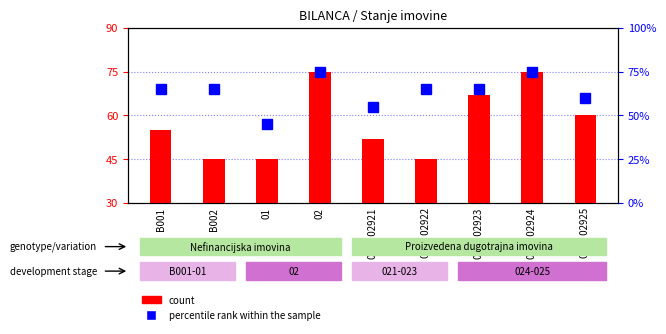

What value does the percentile rank within the sample series have at B002, to the nearest 5?

65